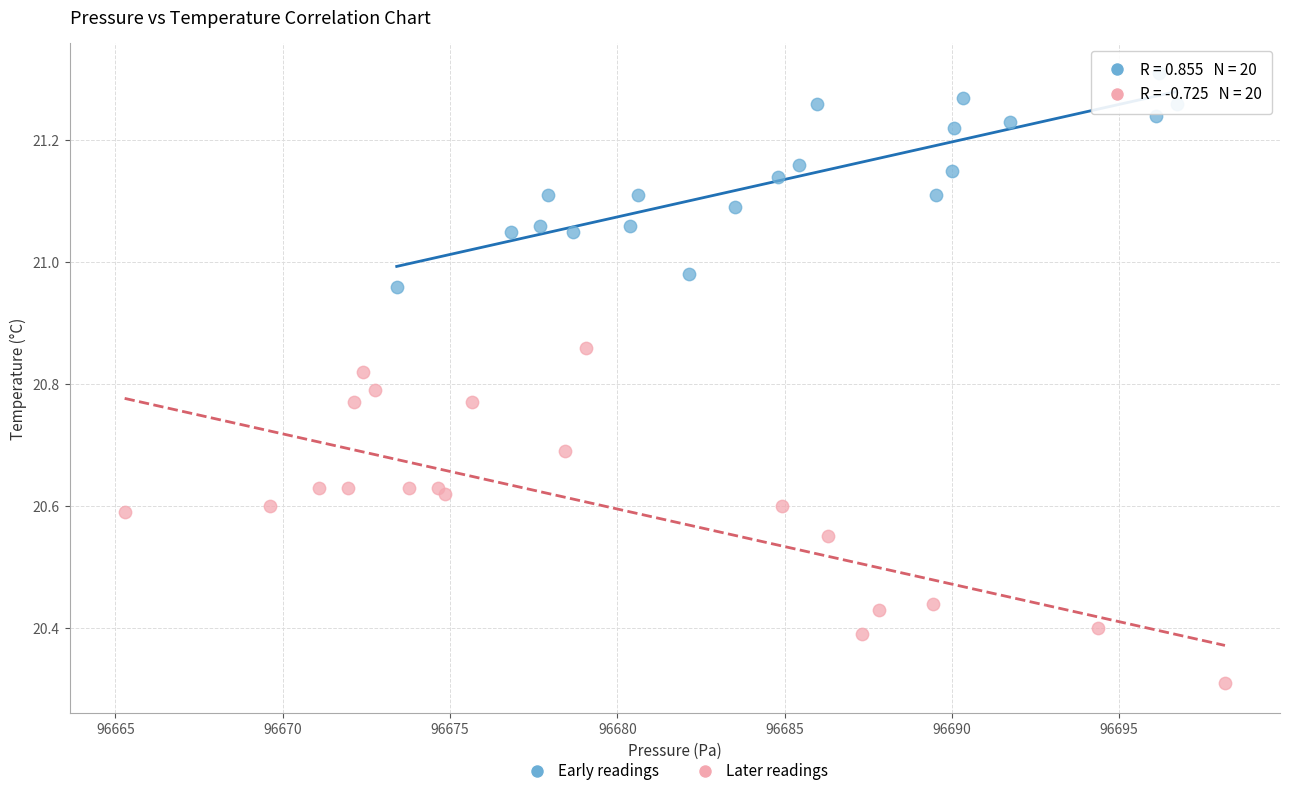

Which series reaches the maximum Y coordinate?

Early readings